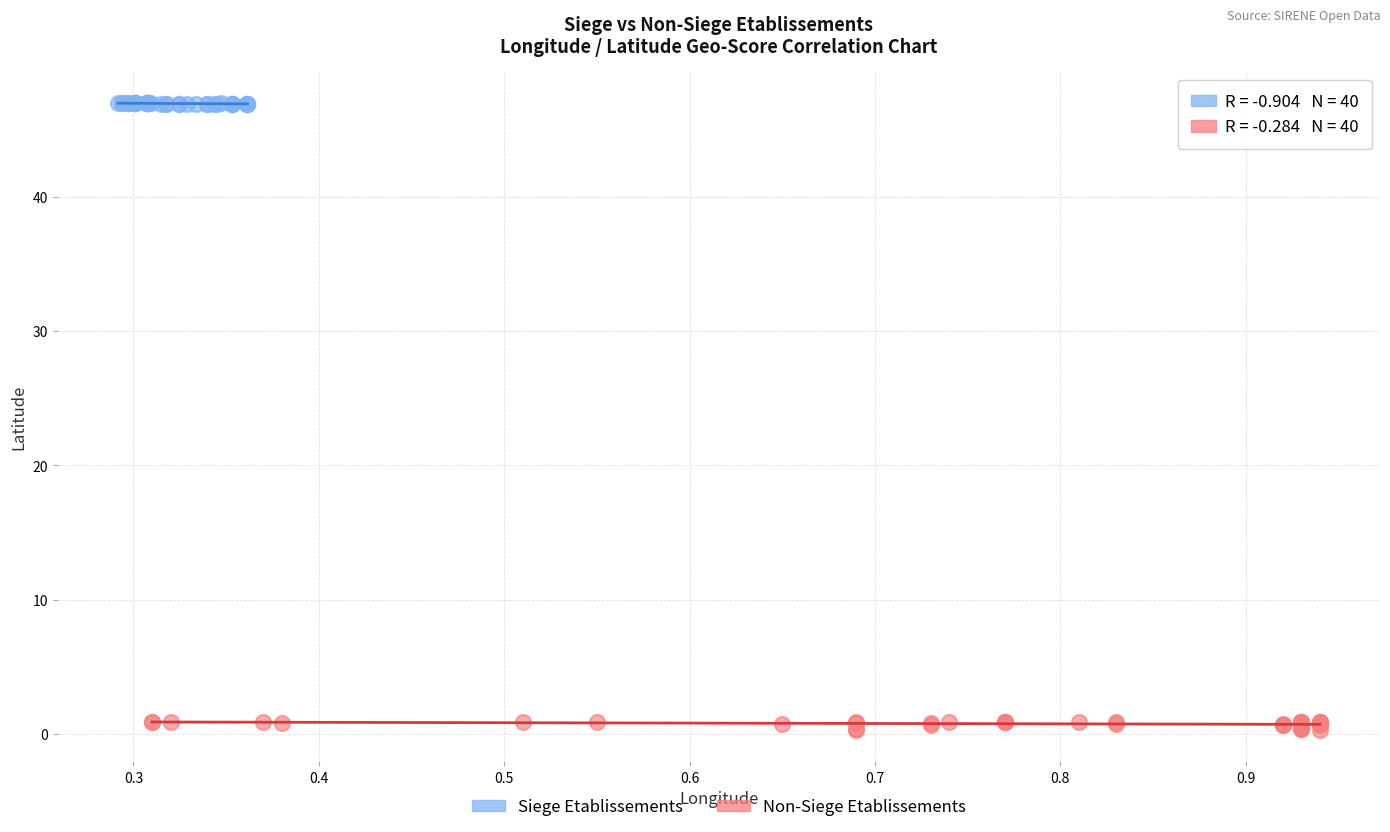

Which series has the largest Y range (max minus min)?

Non-Siege Etablissements